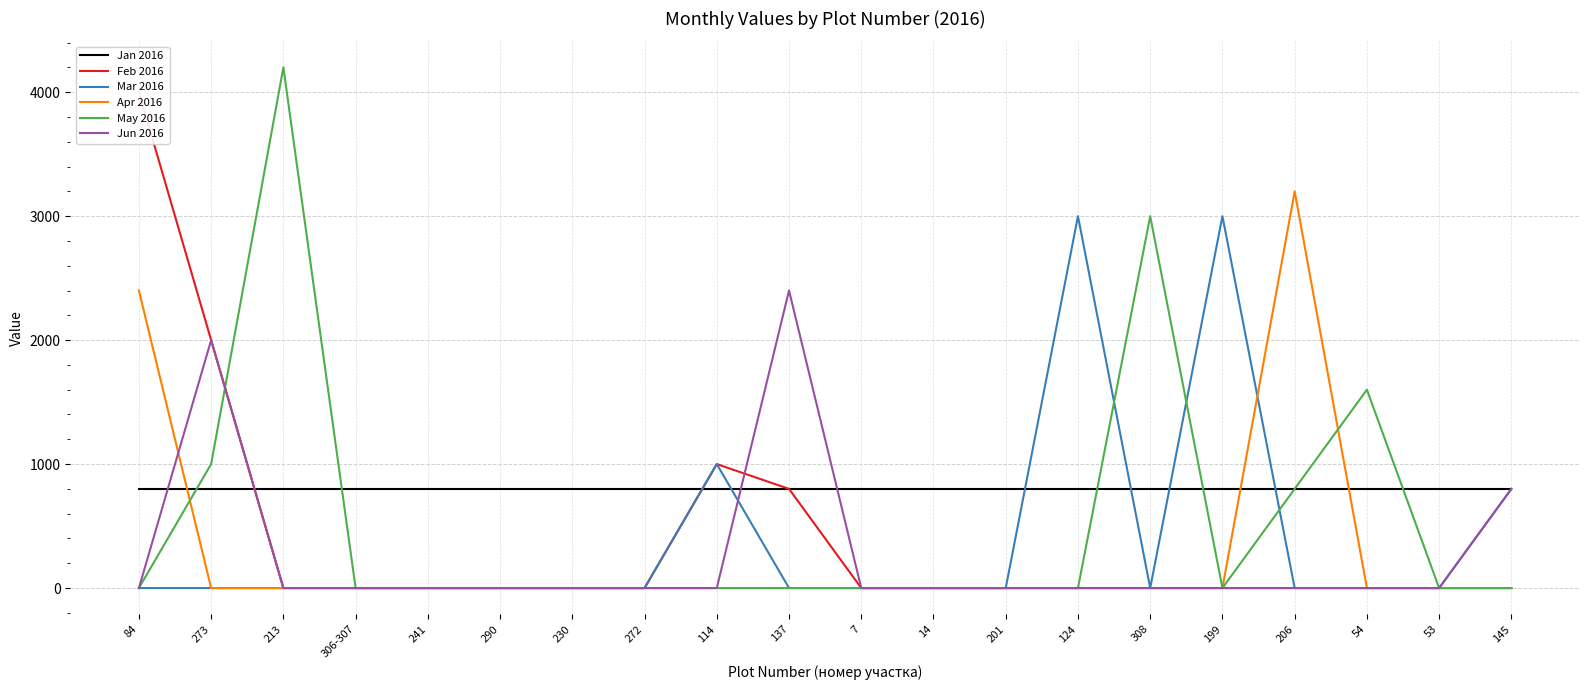

At which label is Jan 2016 closest to 800?

84